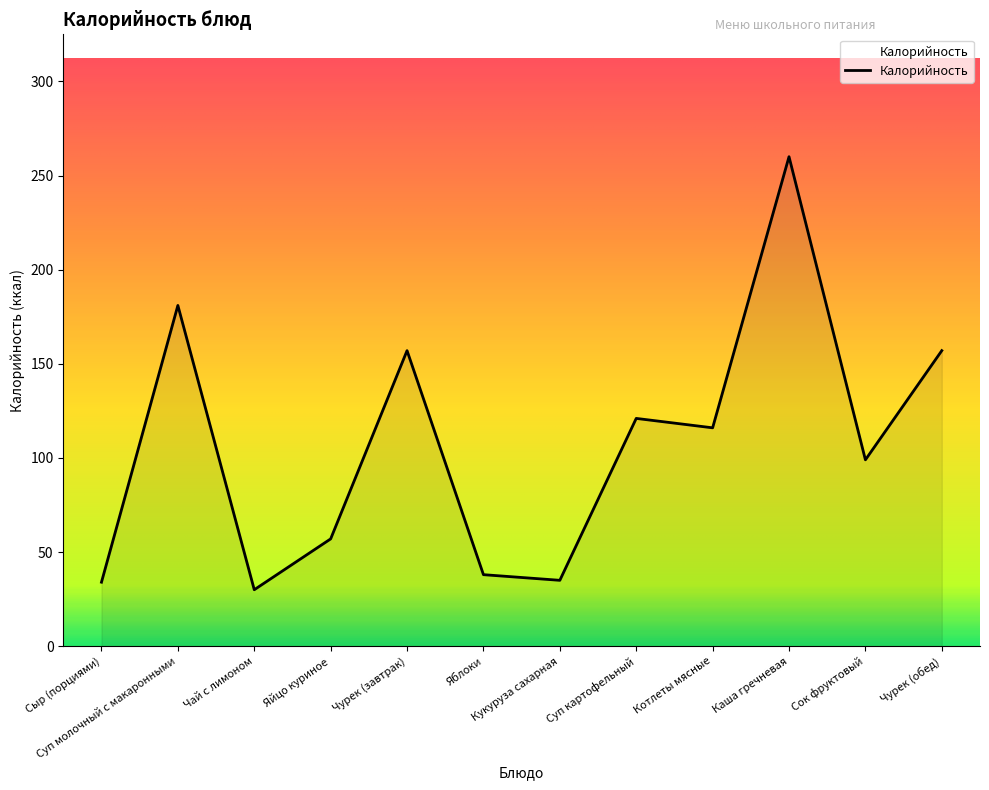

Is it true that the value at Котлеты мясные is 162?

False